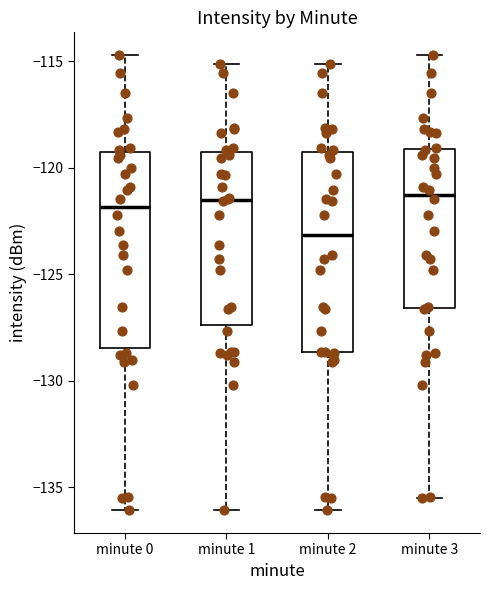

Reading left to right, read every box against the y-axis: the position of its median line, the range the box covers, and the ends of its whiskers. The values are not printed on the chart, so give them approximately, as read against the axis.

minute 0: median -122.0, box -128.5 to -119.0, whiskers -136.0 to -114.5
minute 1: median -121.5, box -127.5 to -119.0, whiskers -136.0 to -115.0
minute 2: median -123.0, box -128.5 to -119.0, whiskers -136.0 to -115.0
minute 3: median -121.5, box -126.5 to -119.0, whiskers -135.5 to -114.5